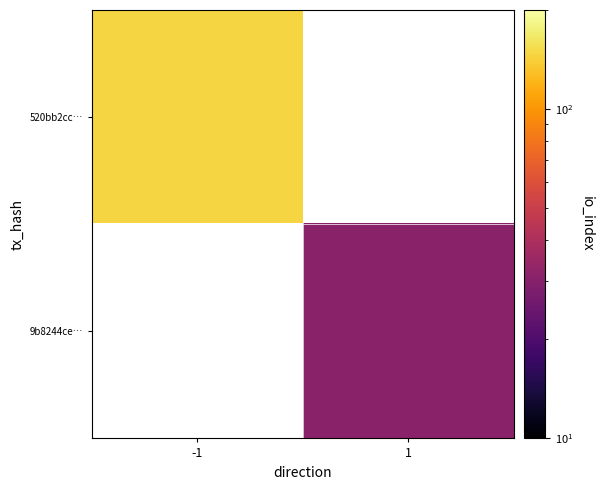

List the series in order of their overall mean, highest first.

520bb2cc…, 9b8244ce…